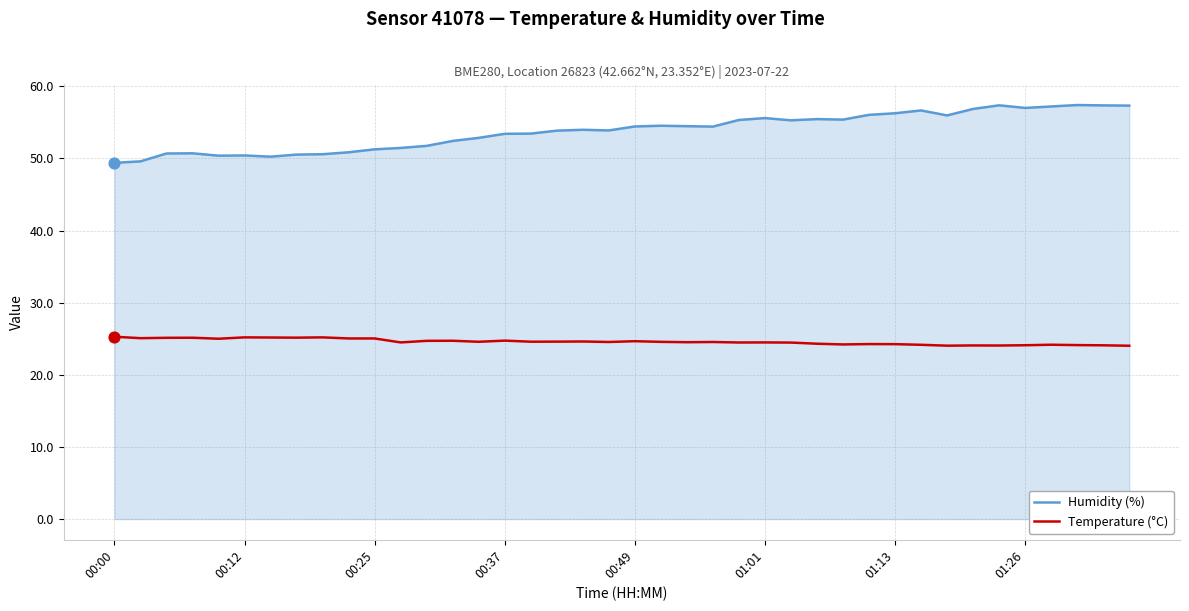

Which series has the widest spread of values?

Humidity (%)